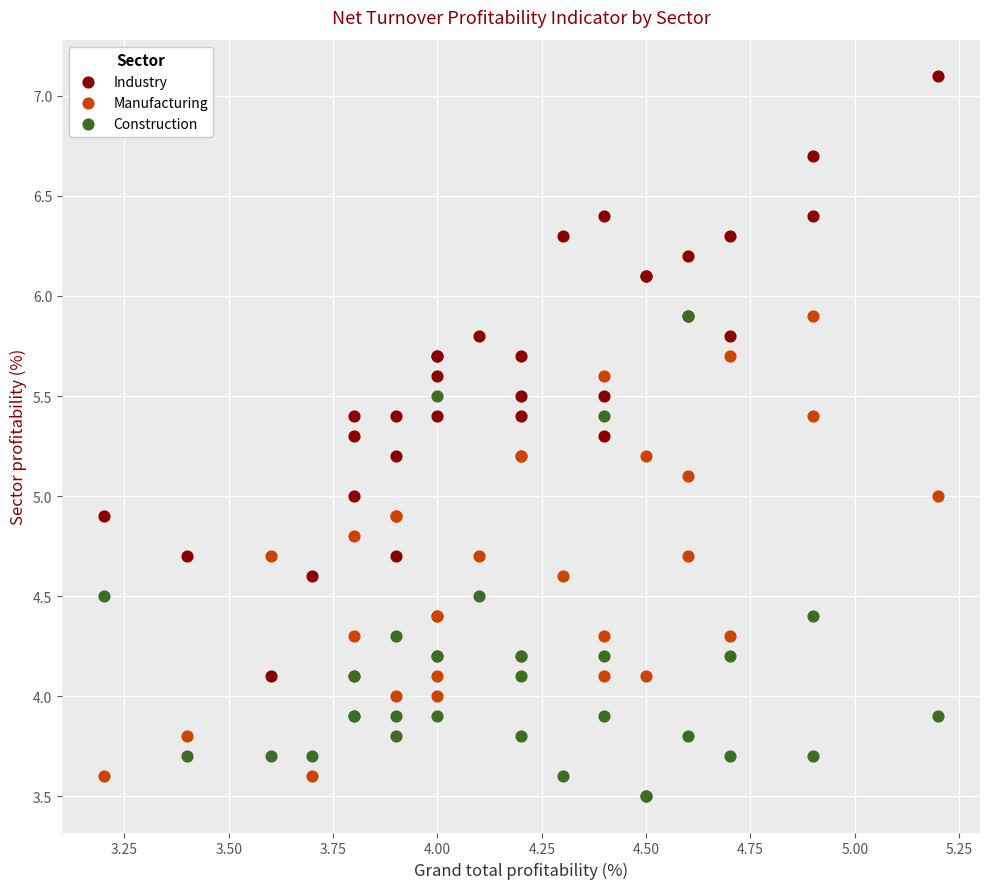

Which series has the widest spread of Y values?

Industry